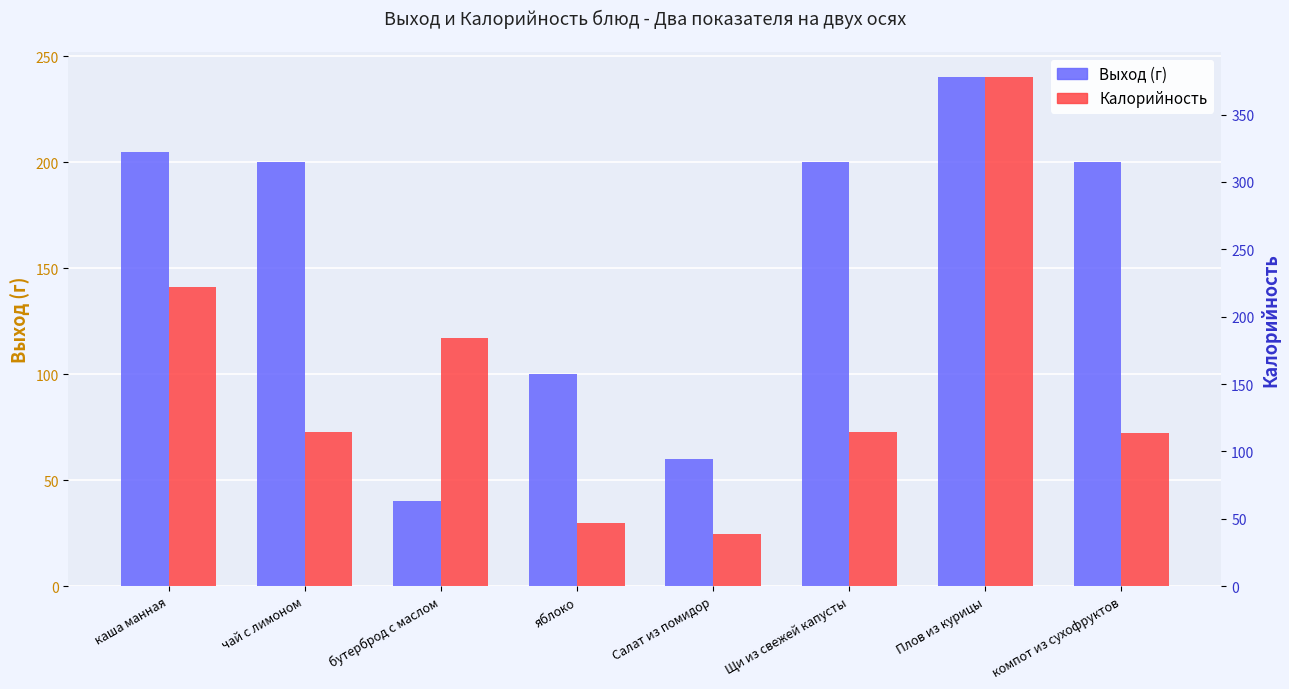

Reading left to right, transcribe all the data shown in this chart.

Выход (г): каша манная=205.0	чай с лимоном=200.0	бутерброд с маслом=40.0	яблоко=100.0	Салат из помидор=60.0	Щи из свежей капусты=200.0	Плов из курицы=240.0	компот из сухофруктов=200.0
Калорийность: каша манная=222.0	чай с лимоном=114.7	бутерброд с маслом=184.2	яблоко=47.0	Салат из помидор=39.0	Щи из свежей капусты=114.3	Плов из курицы=377.5	компот из сухофруктов=113.8